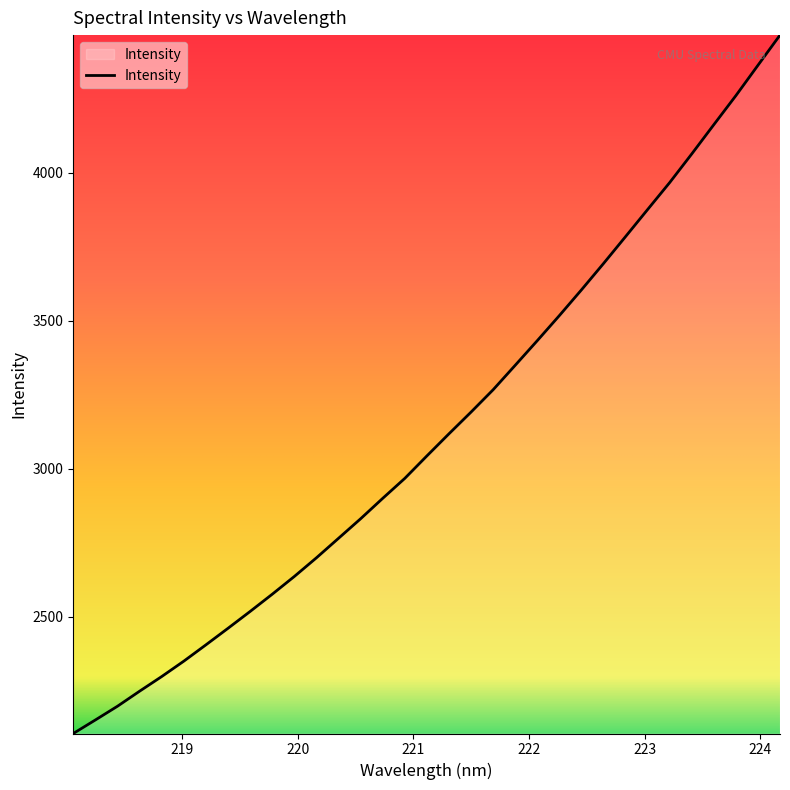

What is the smallest value displayed?

2106.0